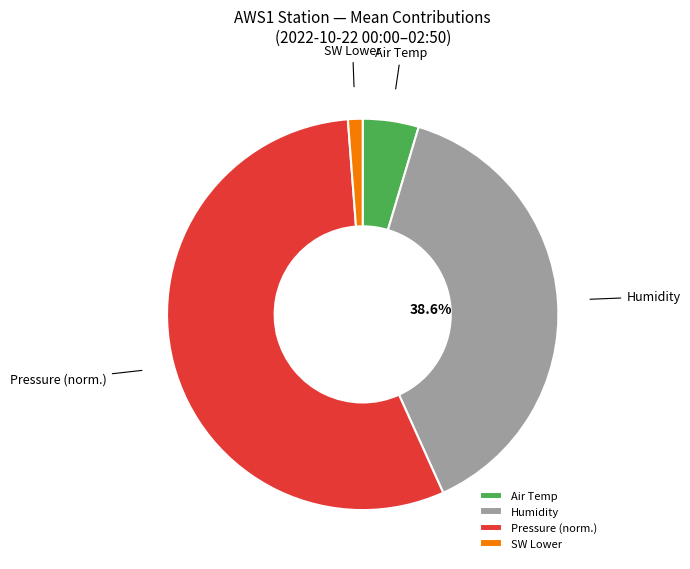

Approximately how many times larger is the value at Pressure (norm.) compared to Humidity?

1.4